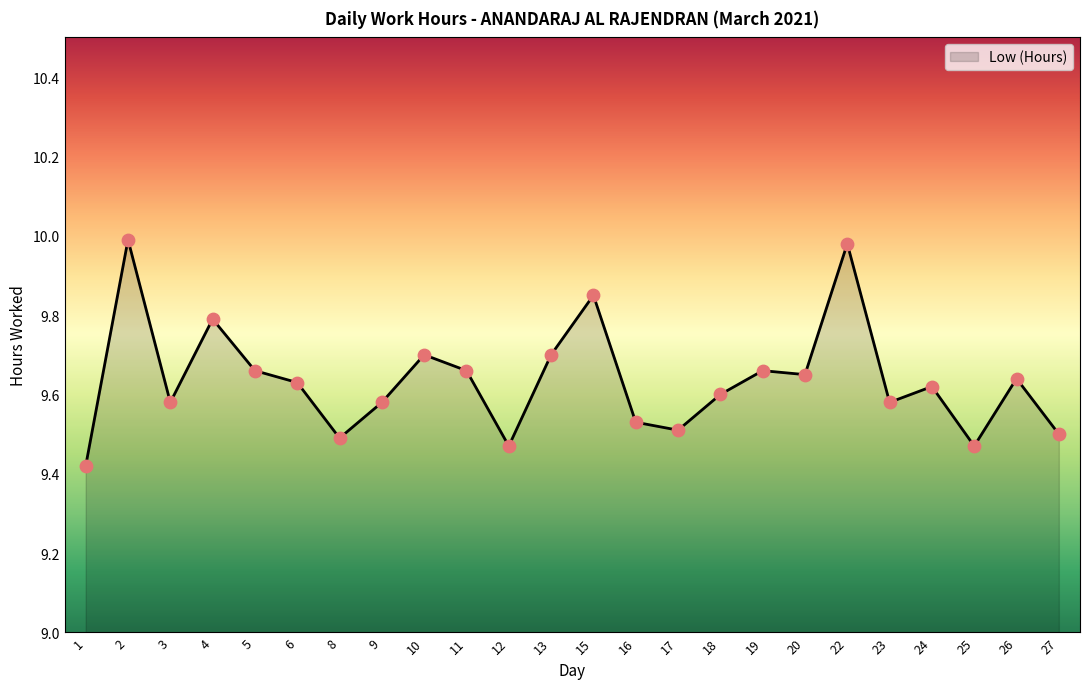

What is the change in value from 1 to 2?

+0.6